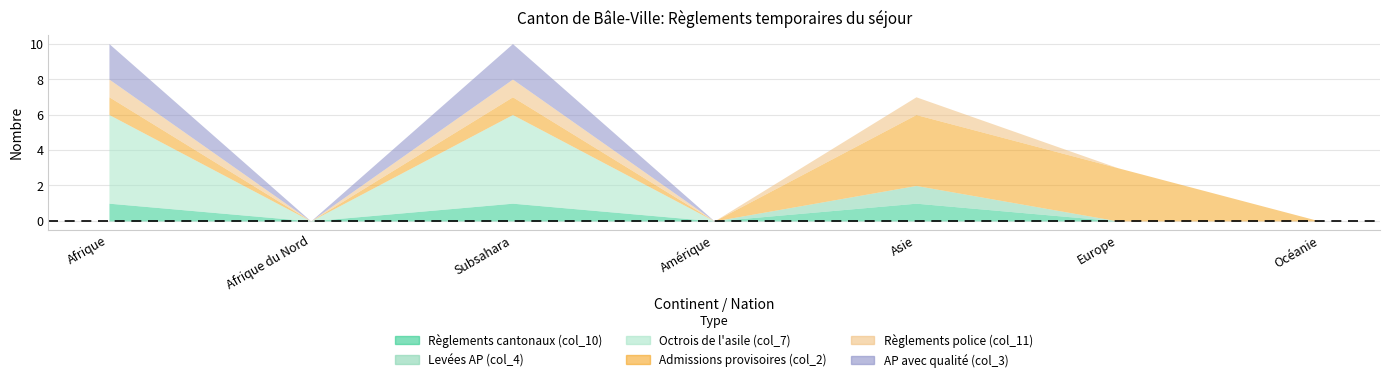

At Asie, list the series in order from largest to smallest.

Admissions provisoires (col_2), Règlements cantonaux (col_10), Levées AP (col_4), Règlements police (col_11), Octrois de l'asile (col_7), AP avec qualité (col_3)